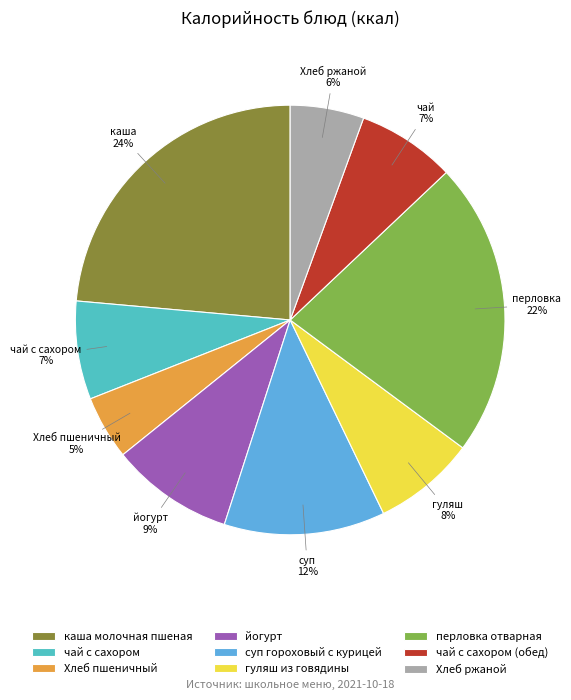

What is the ratio of the value at чай с сахором to the value at каша молочная пшеная?

0.3